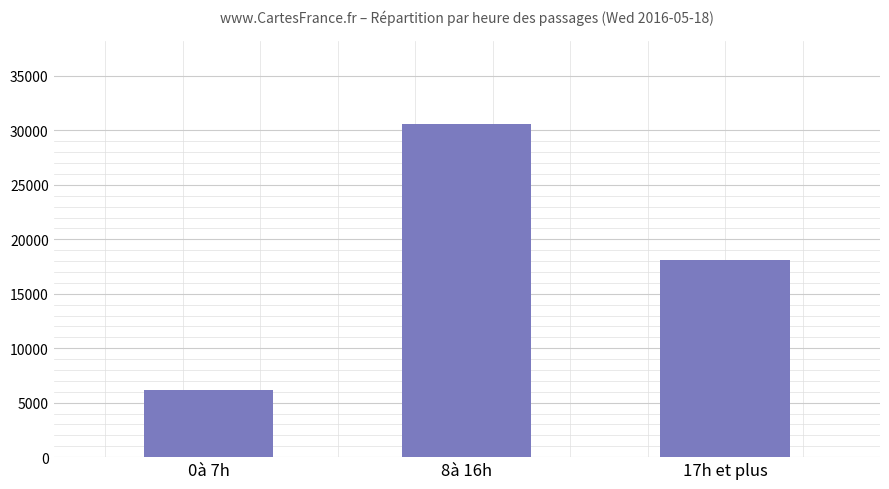

At which label is the value closest to 18349?

17h et plus